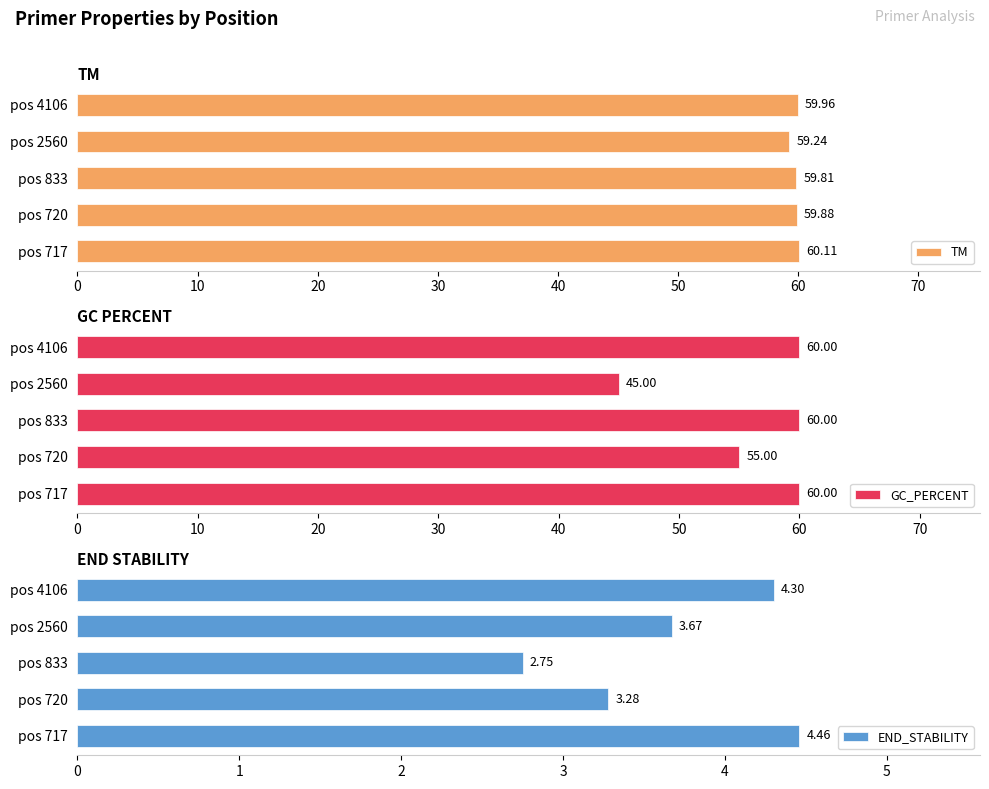

What is the sum of all TM values?

299.0